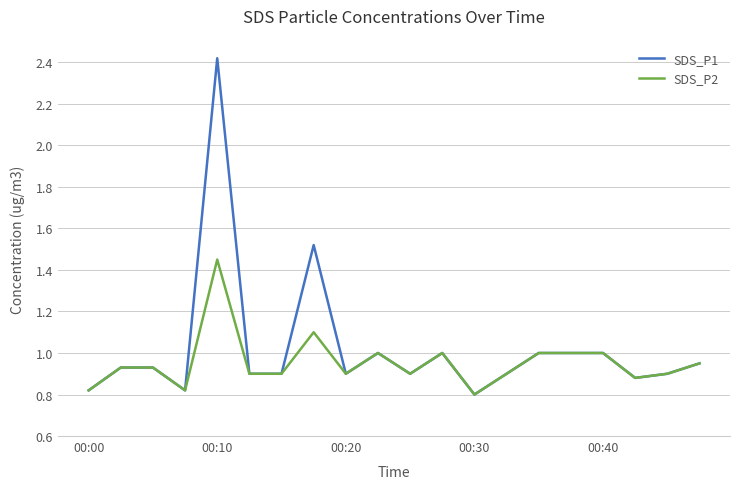

Rank the series by their maximum value, from lowest to highest.

SDS_P2, SDS_P1